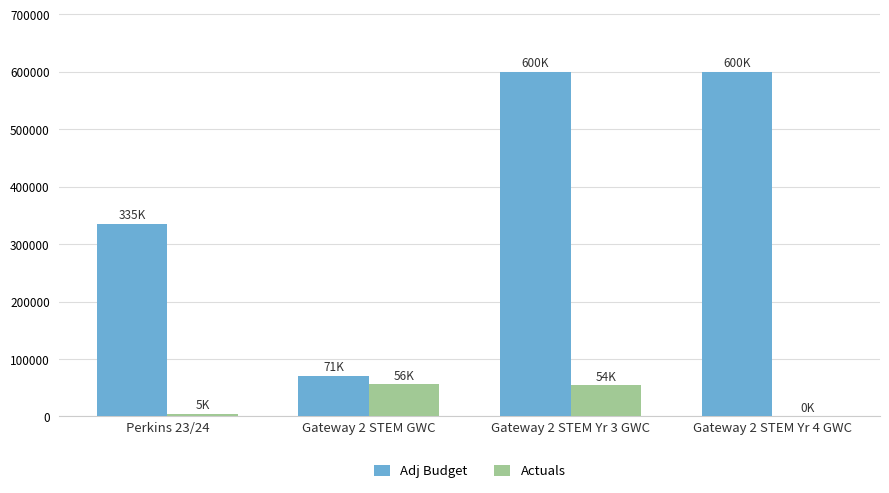

Is it true that Actuals equals 34290.8 at Gateway 2 STEM GWC?

False